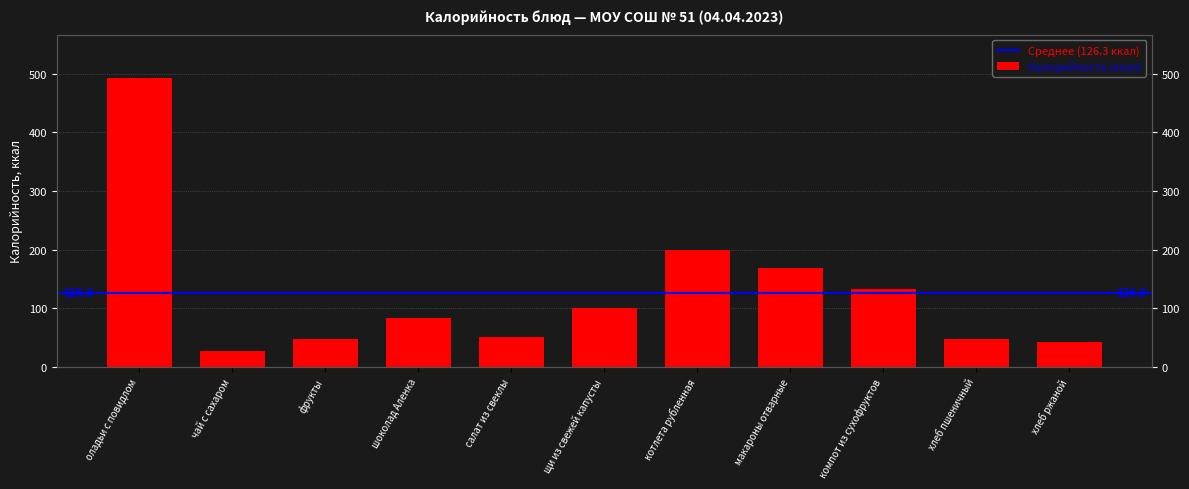

Rank the categories by value from lowest to highest.

чай с сахаром, хлеб ржаной, хлеб пшеничный, фрукты, салат из свеклы, шоколад Аленка, щи из свежей капусты, компот из сухофруктов, макароны отварные, котлета рубленная, оладьи с повидлом